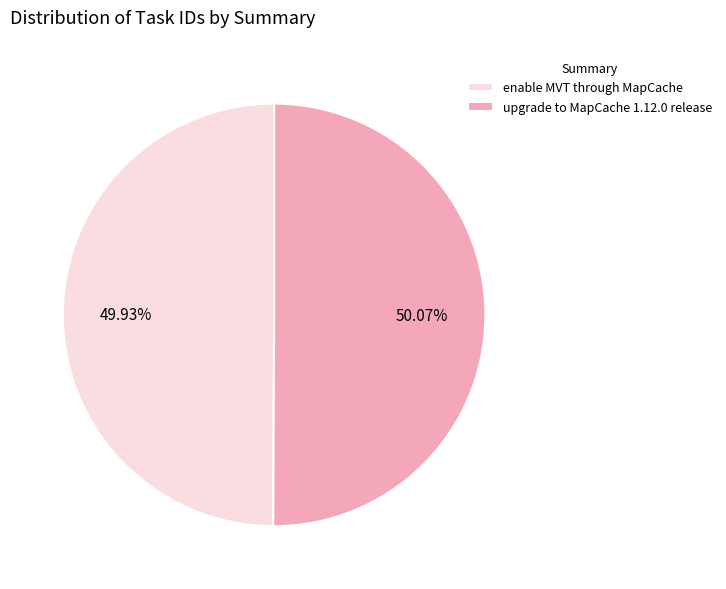

Is there a majority slice in this chart?

Yes